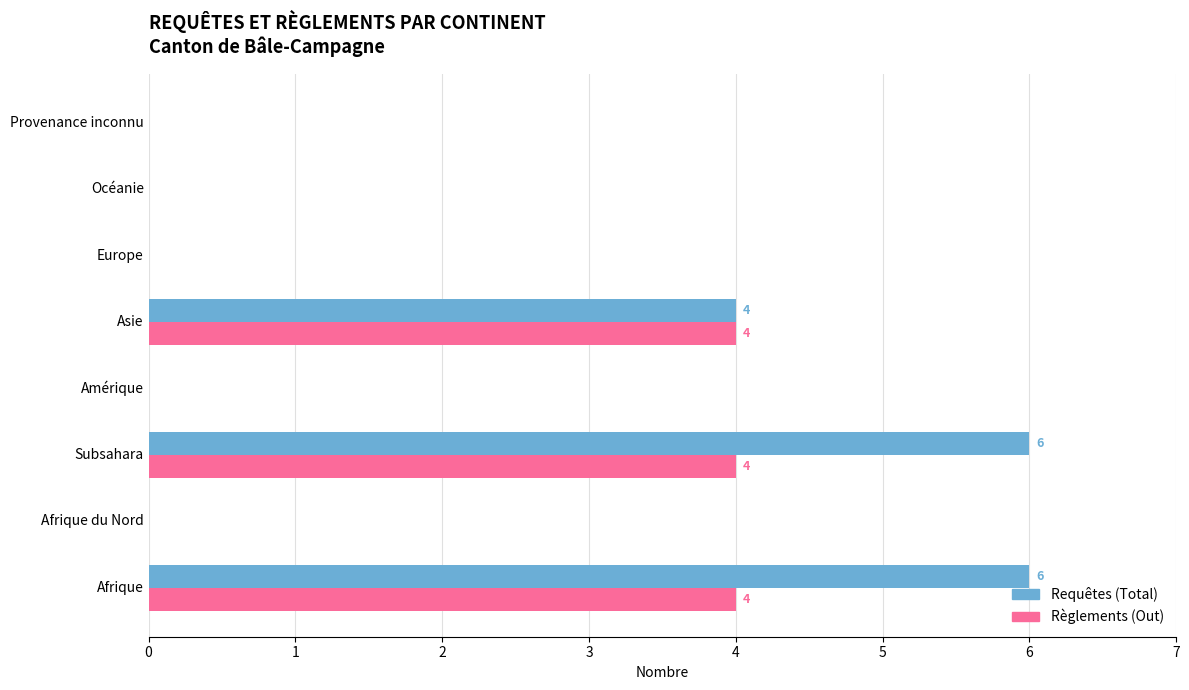

What is the highest value of the Requêtes (Total) series?

6